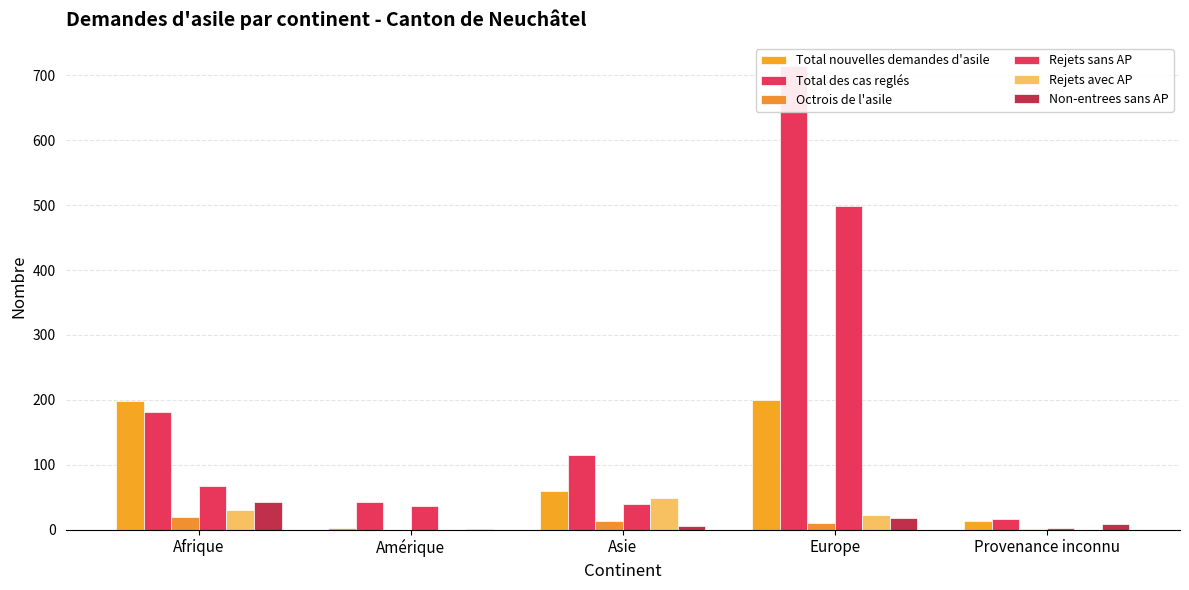

At which category is the sum across all series the highest?

Europe